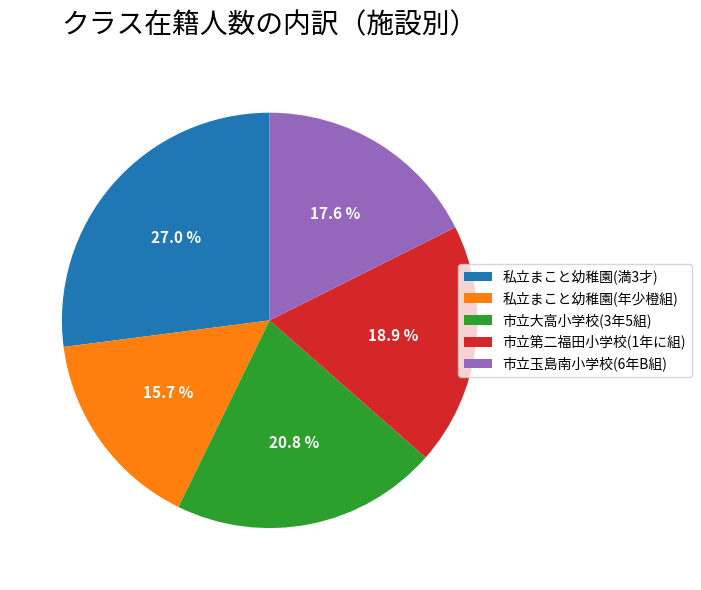

What percentage is the 市立第二福田小学校(1年に組) slice, to the nearest percent?

19%